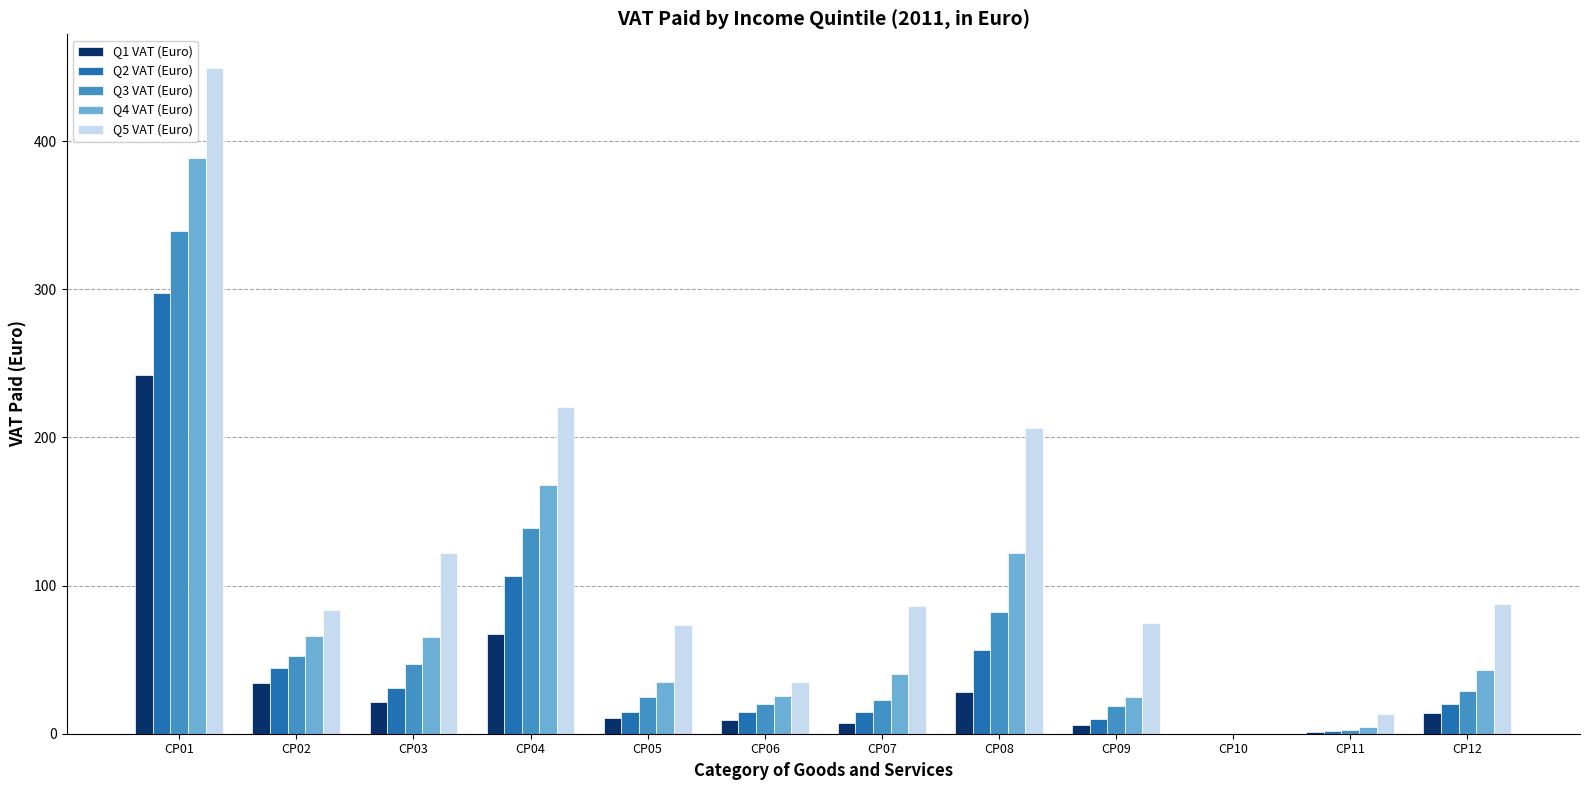

Which category has the highest value in the Q2 VAT (Euro) series?

CP01